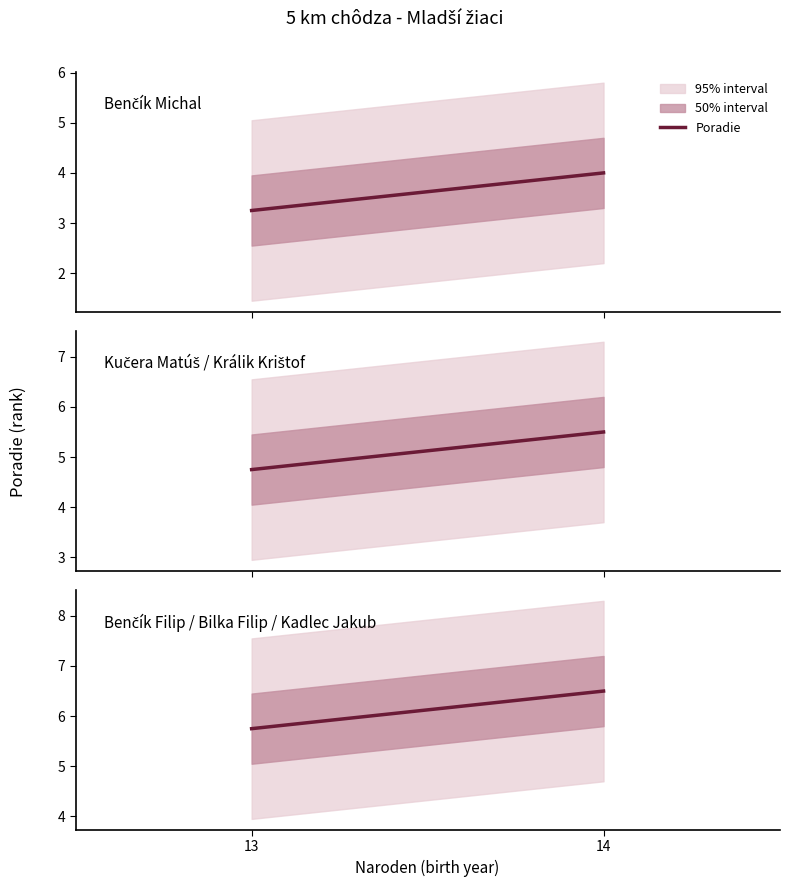

The chart shows a value of 4.0 at 14. True or false?

True